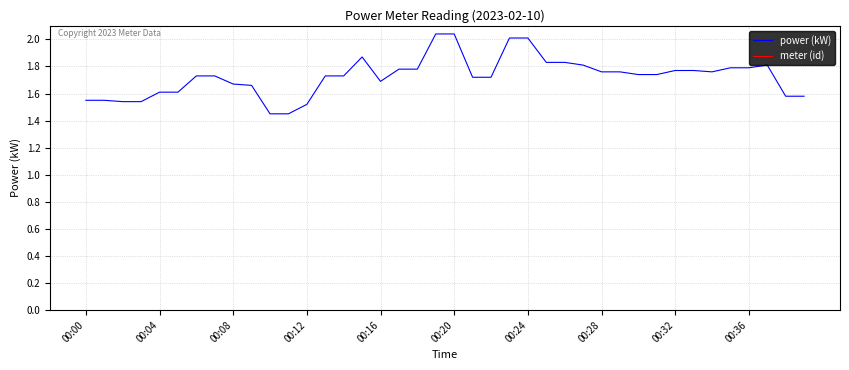

What is the sum of all power (kW) values?

69.0